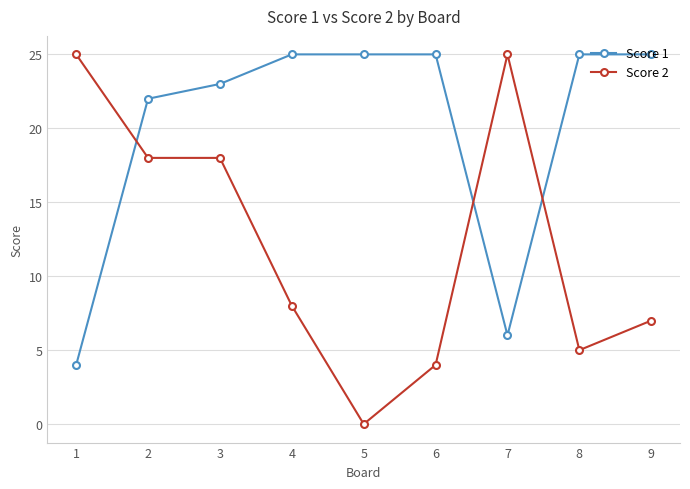

Is the value of Score 1 at 8 greater than the value of Score 2 at 8?

Yes